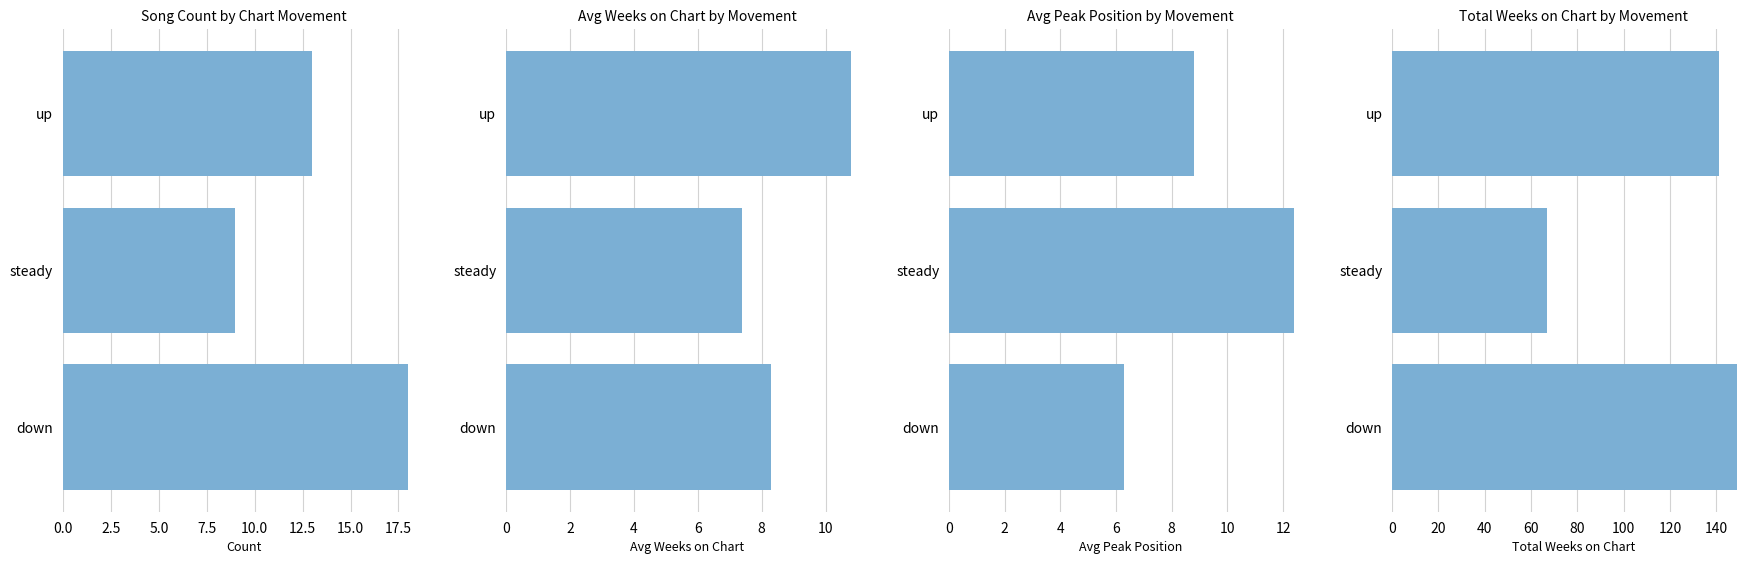

What position from the right is up?

3